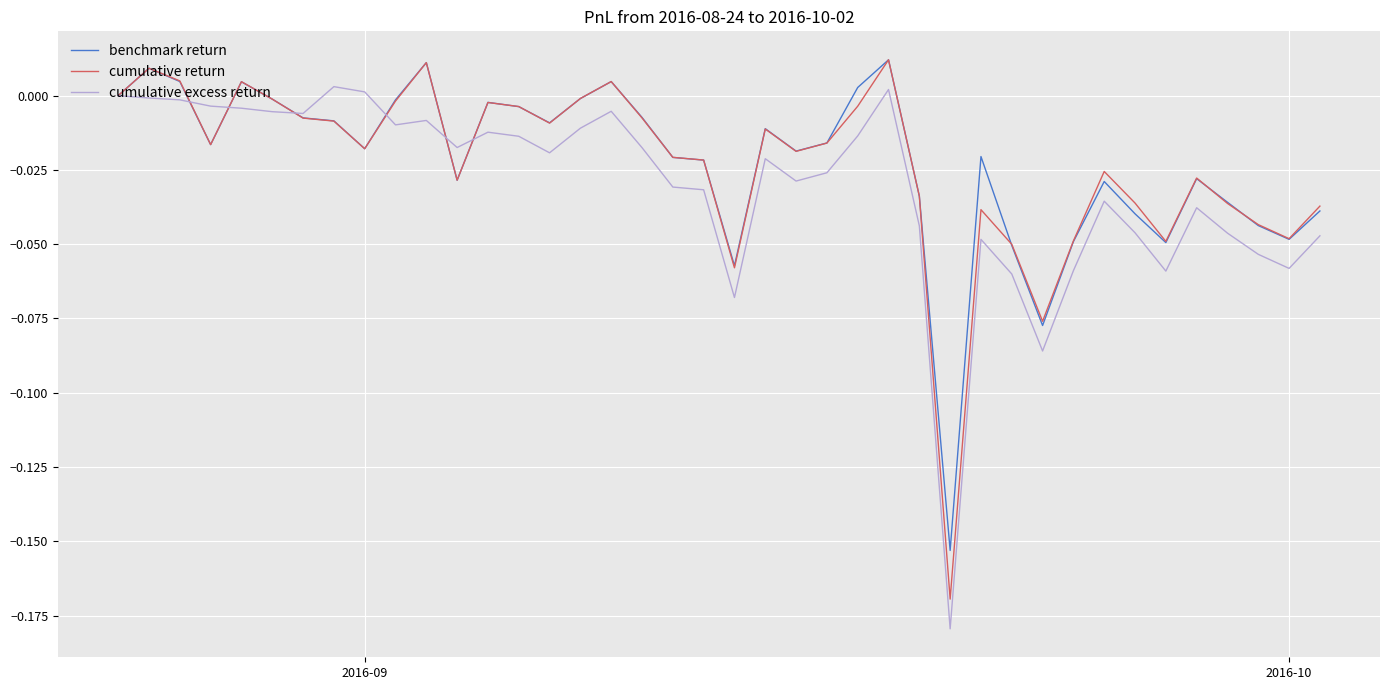

What is the minimum value for benchmark return?

-0.2